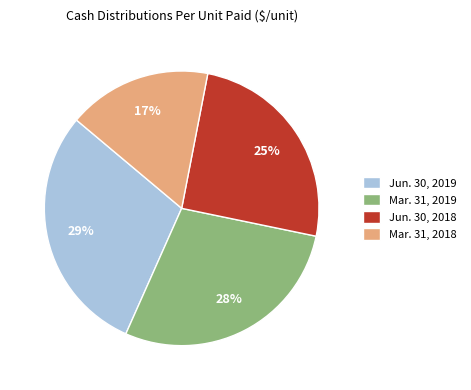

Which slice is the largest?

Jun. 30, 2019